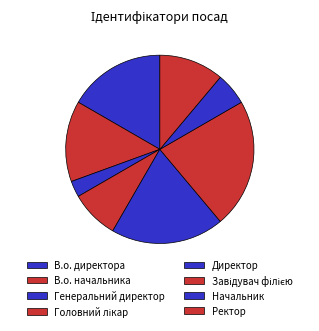

Count the number of slices in the pie.

8